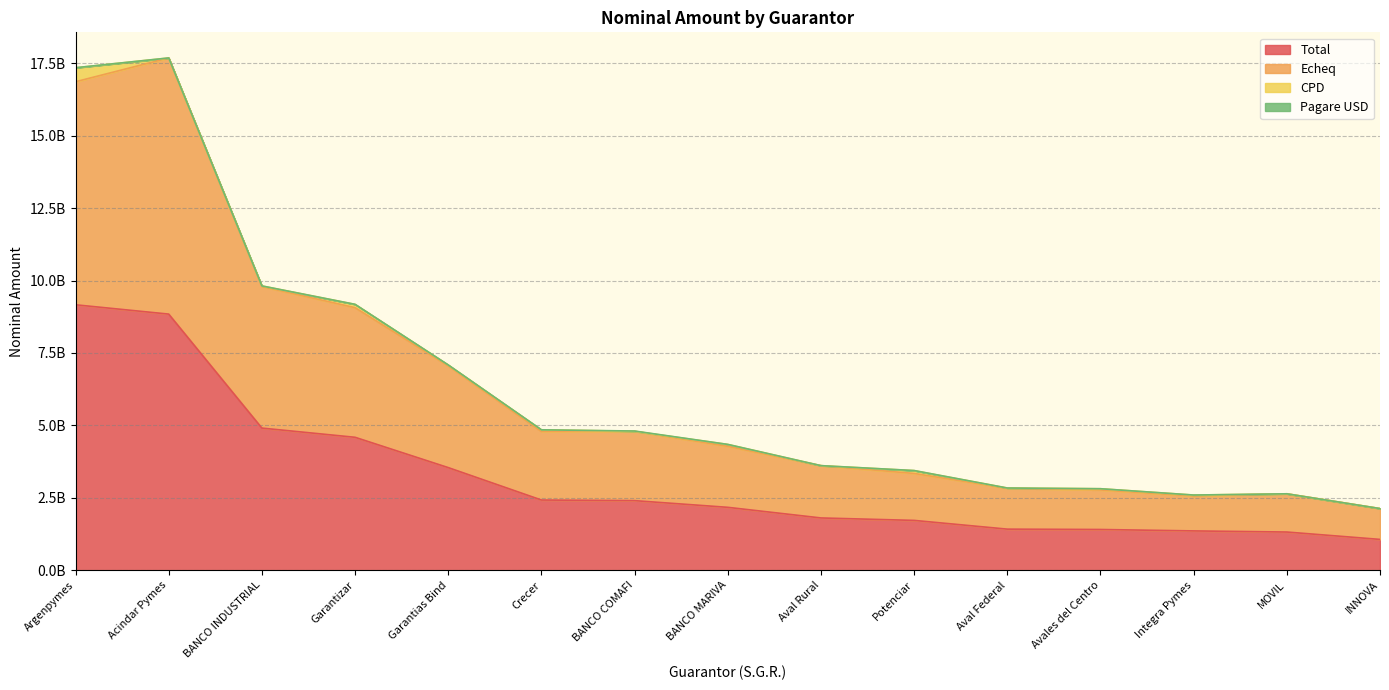

At which label does Total first exceed 2171706467?

Argenpymes